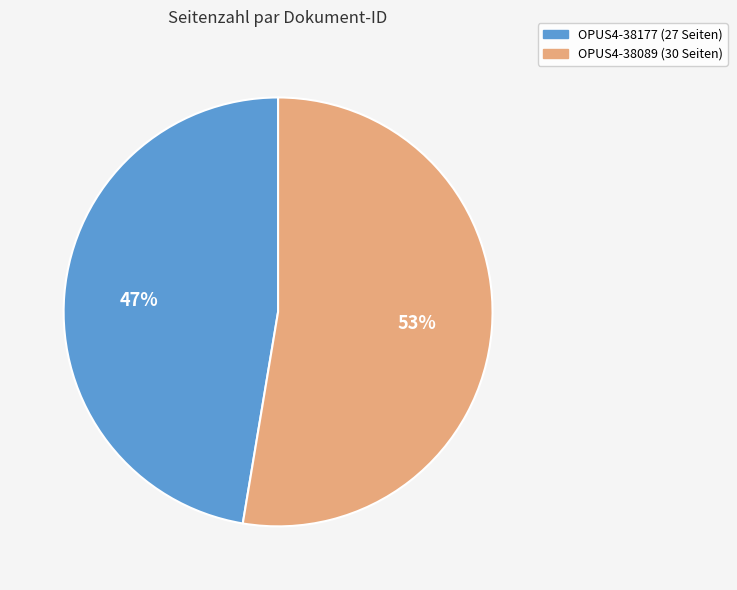

Combined, do OPUS4-38177 and OPUS4-38089 account for over 50%?

Yes